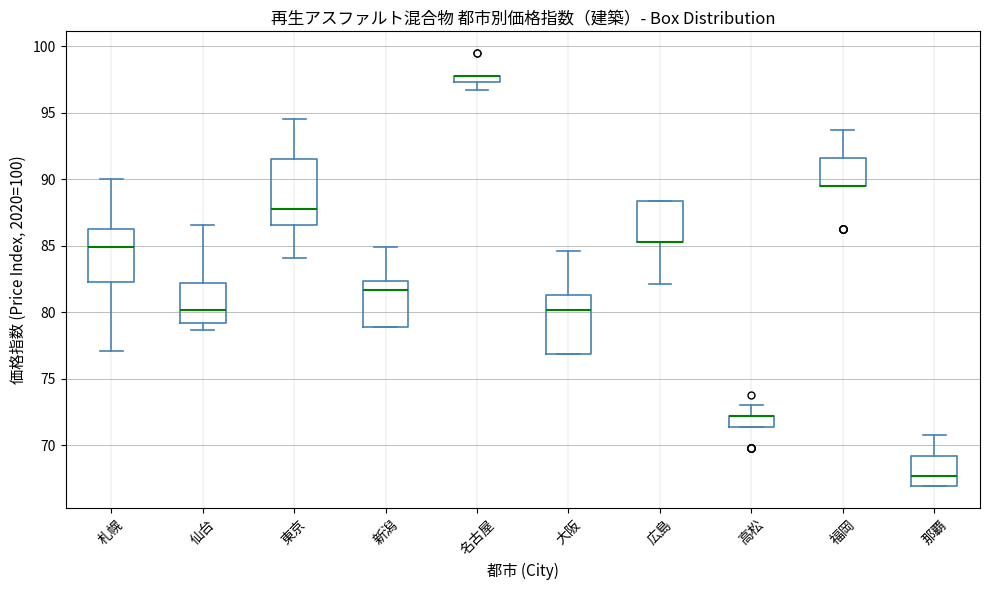

Where is the lower edge of the box for 名古屋 on the y-axis? The values are not printed on the chart, so give them approximately, as read against the axis.

97.5